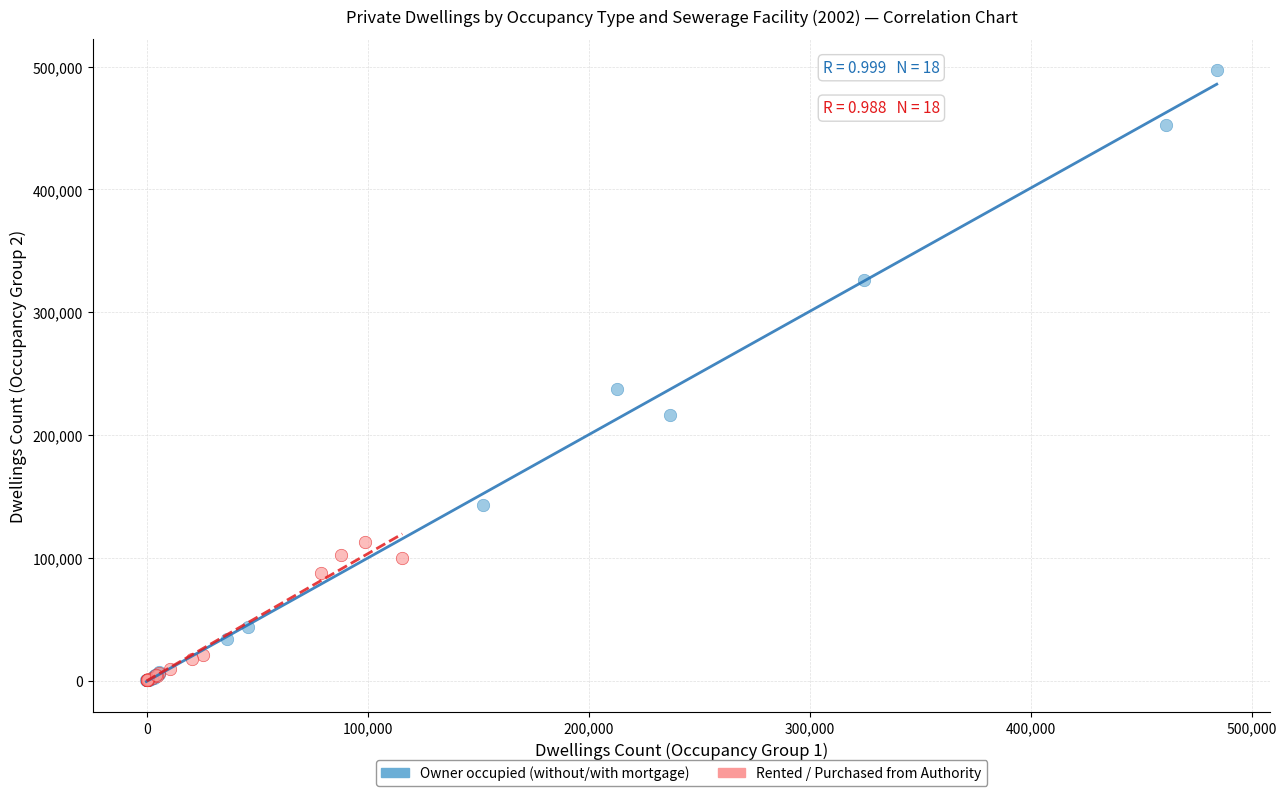

What are all the series names shown in the legend?

Owner occupied (without/with mortgage), Rented / Purchased from Authority